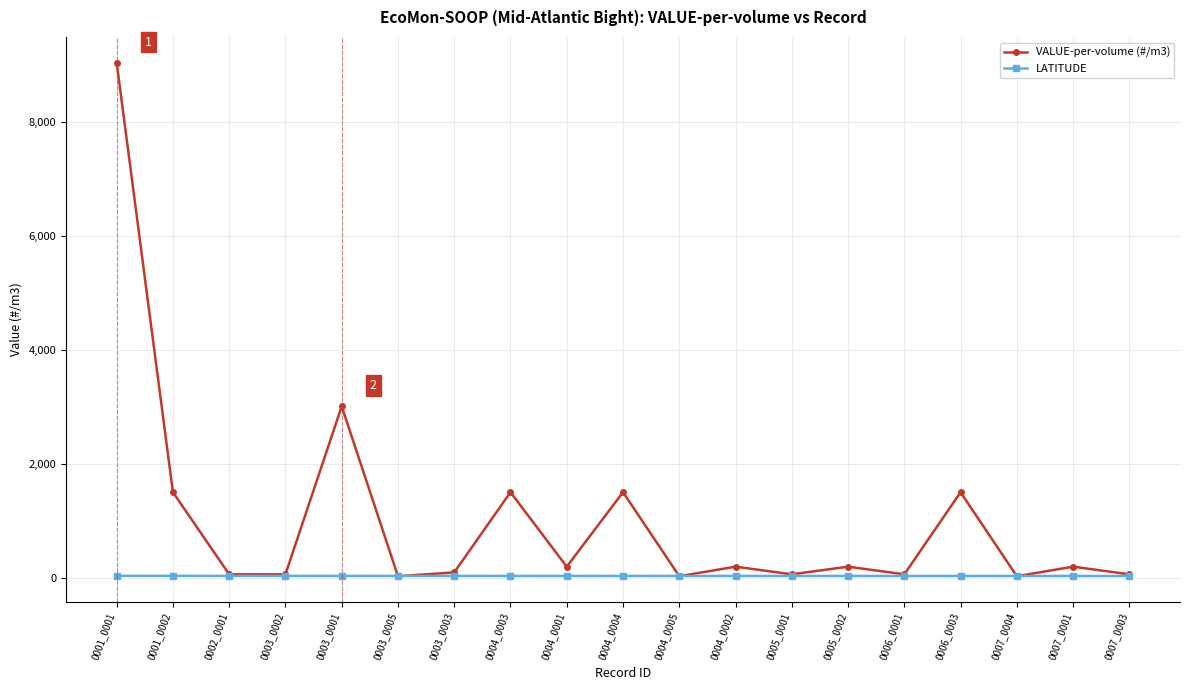

At which category does the chart reach its peak across all series?

0001_0001